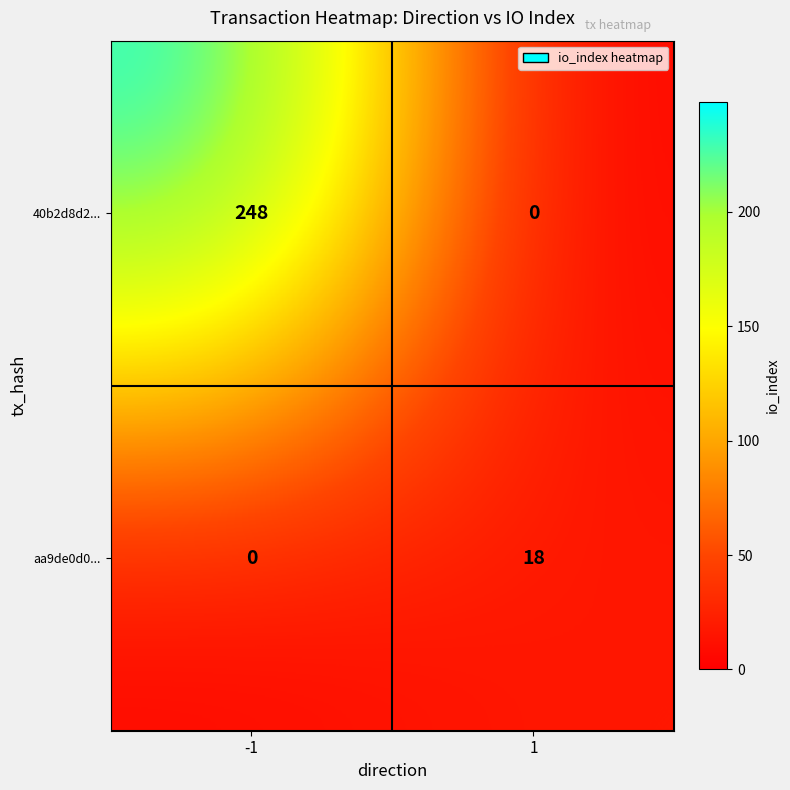

At how many categories does at least one series exceed 36?

1